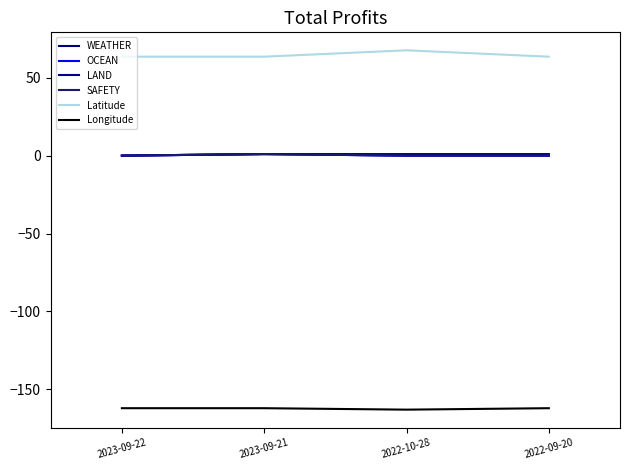

Reading left to right, extract all data points from this chart.

WEATHER: 2023-09-22=0.0	2023-09-21=1.0	2022-10-28=0.0	2022-09-20=0.0
OCEAN: 2023-09-22=0.0	2023-09-21=1.0	2022-10-28=0.0	2022-09-20=0.0
LAND: 2023-09-22=0.0	2023-09-21=1.0	2022-10-28=1.0	2022-09-20=1.0
SAFETY: 2023-09-22=0.0	2023-09-21=1.0	2022-10-28=0.0	2022-09-20=0.0
Latitude: 2023-09-22=63.5	2023-09-21=63.5	2022-10-28=67.6	2022-09-20=63.5
Longitude: 2023-09-22=-162.0	2023-09-21=-162.0	2022-10-28=-163.0	2022-09-20=-162.0